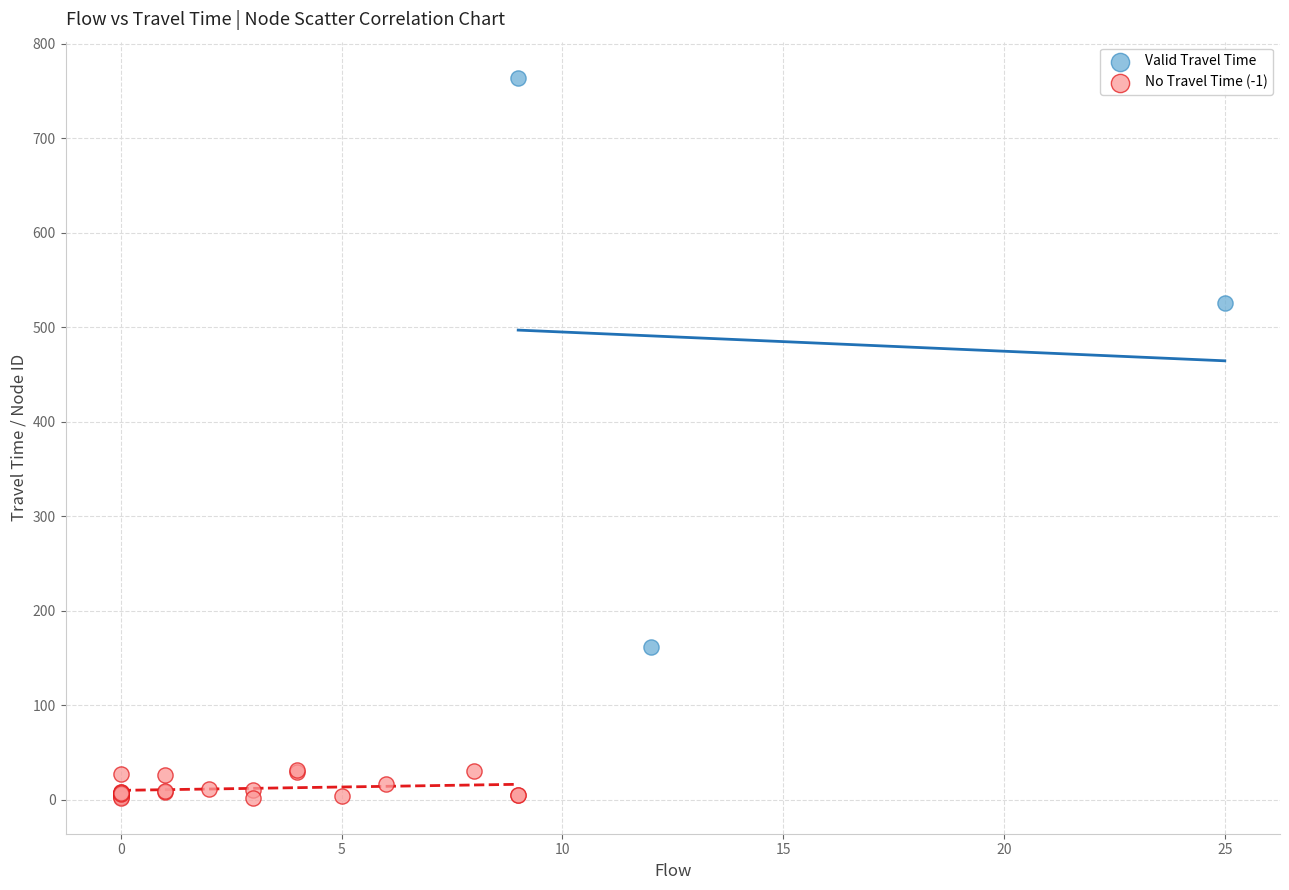

Which series reaches the maximum Y coordinate?

Valid Travel Time